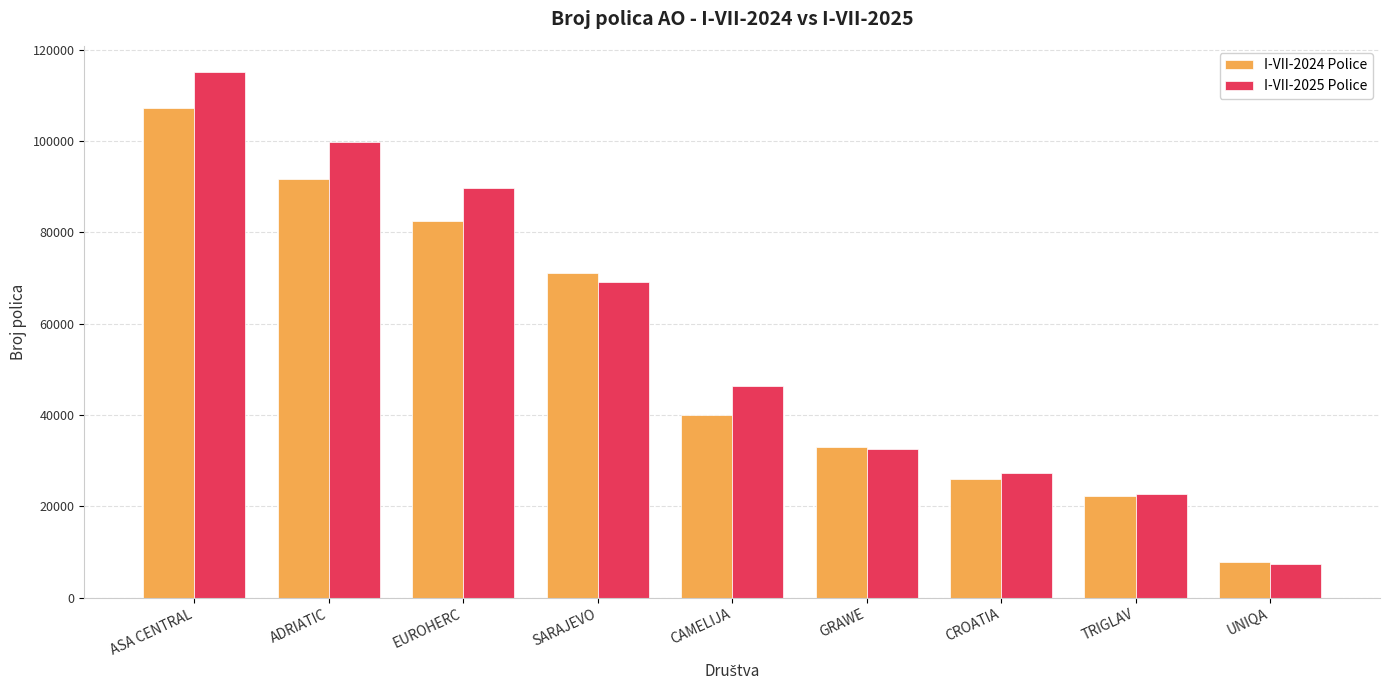

Which series has the largest range (max minus min)?

I-VII-2025 Police